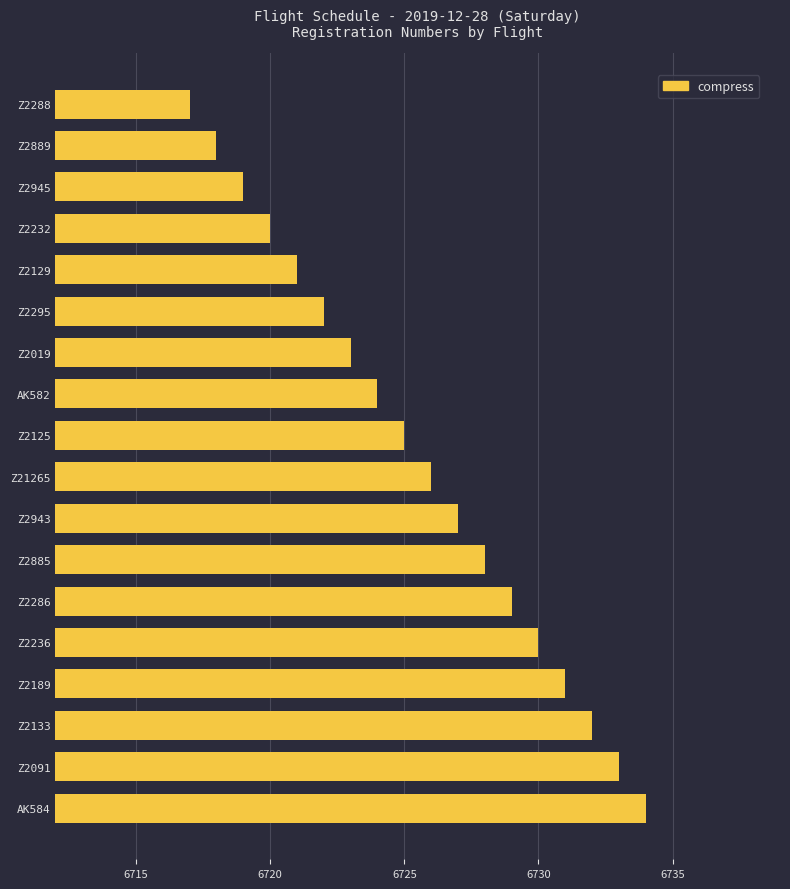

What is the approximate value at Z2125?

6725